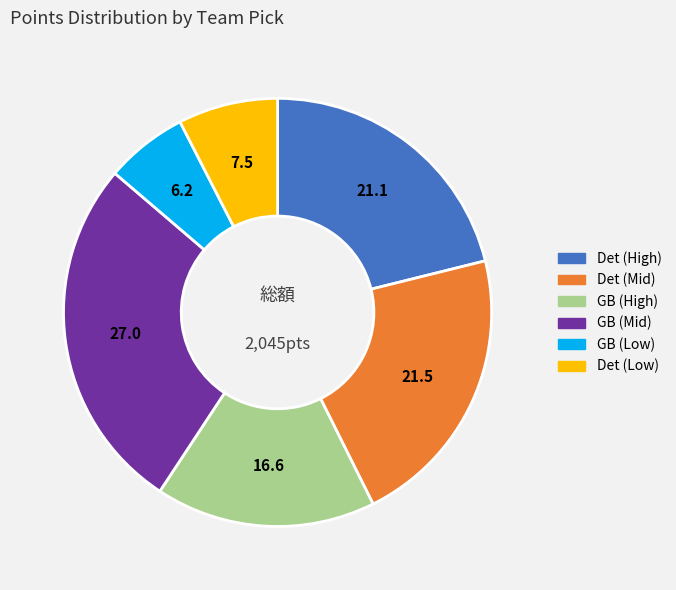

Does any single category account for the majority?

No